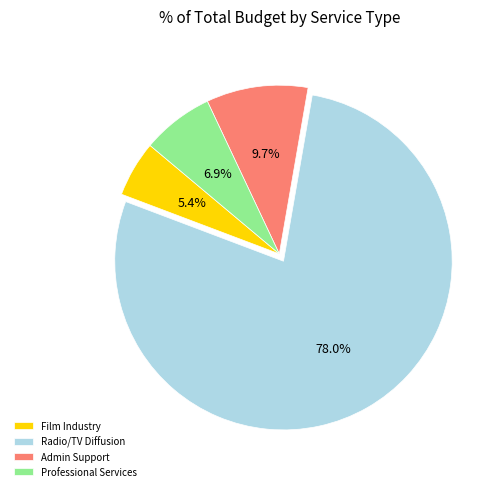

What percentage is NOT represented by Radio/TV Diffusion?

22.0%